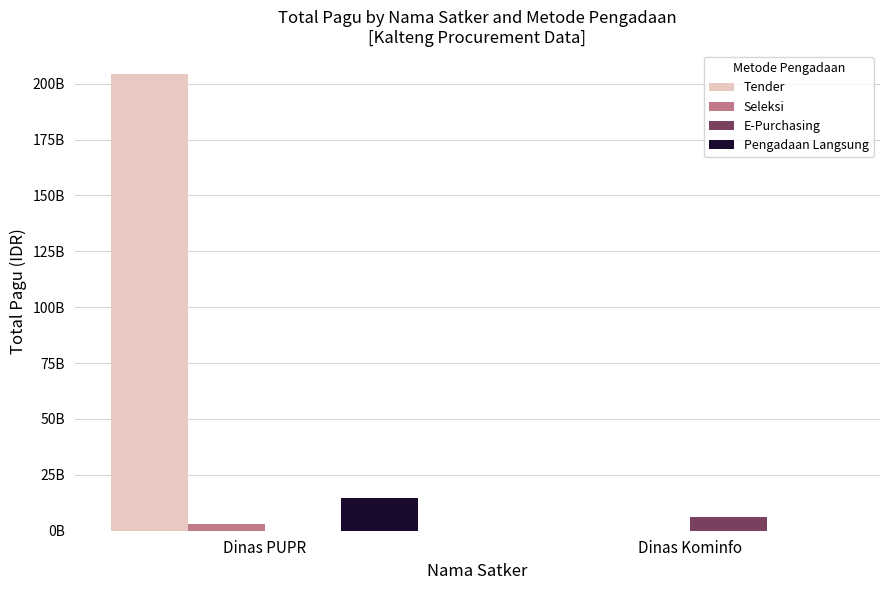

True or false: E-Purchasing has a value of 0 at Dinas PUPR.

True